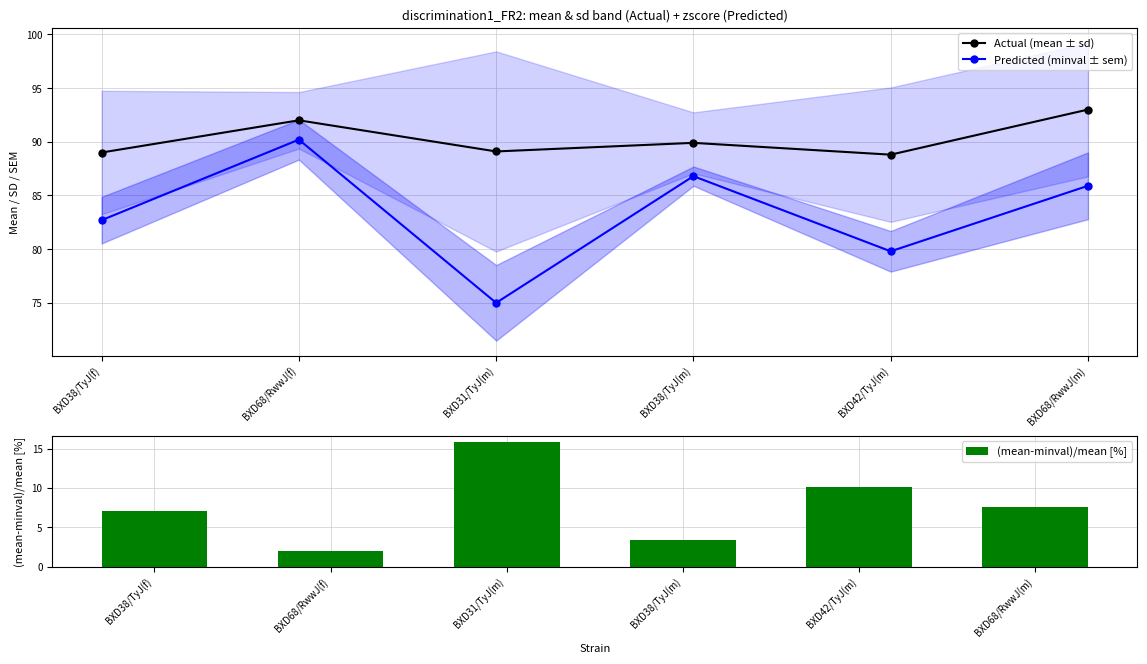

Rank the series by their maximum value, from lowest to highest.

(mean-minval)/mean [%], Predicted (minval ± sem), Actual (mean ± sd)